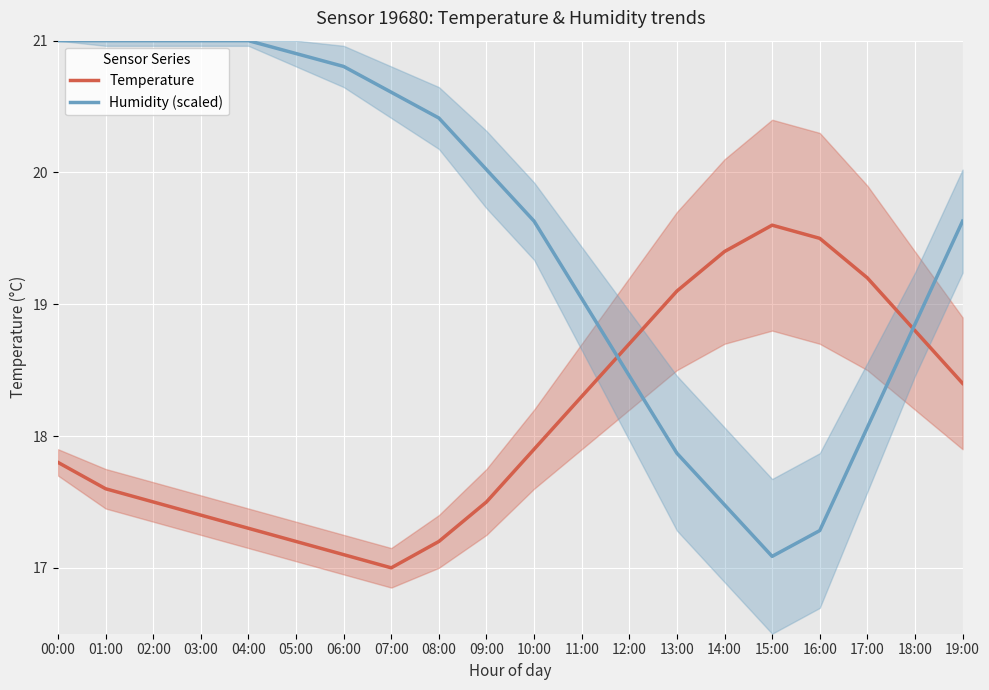

Where is Humidity (scaled) nearest to the value 19?

11:00